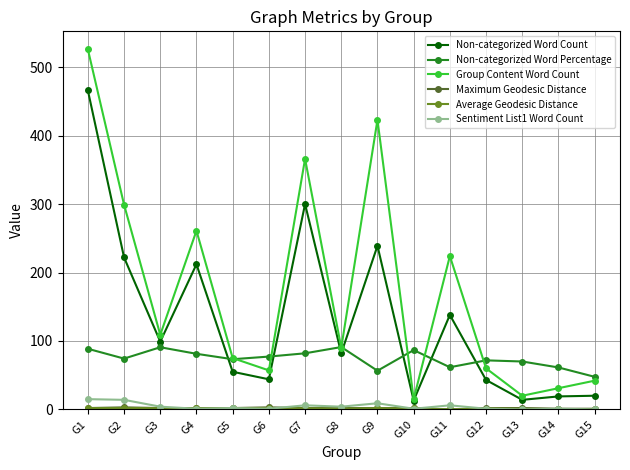

What is the lowest value of the Non-categorized Word Percentage series?

47.6